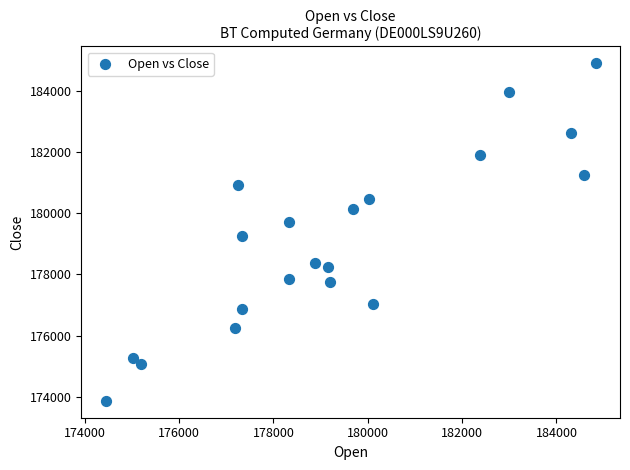

What is the range of X values (max minus min)?

10379